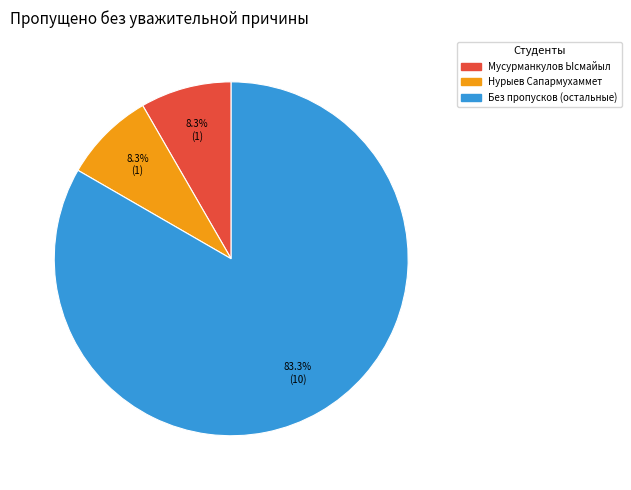

Is there a majority slice in this chart?

Yes